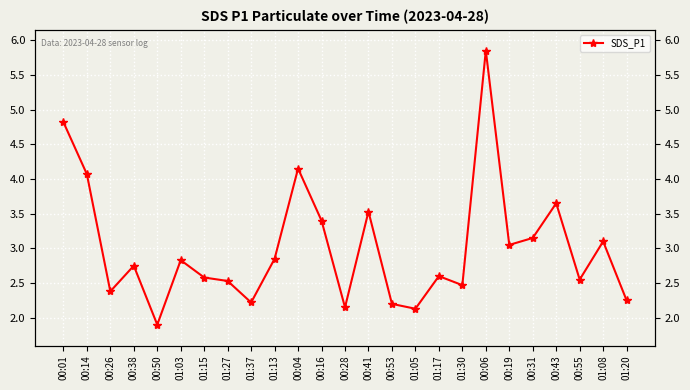

Count the number of data series in this chart.

1